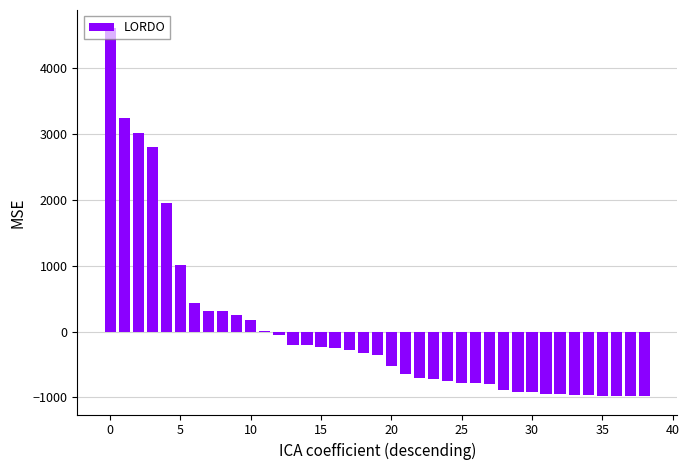

Count the number of categories in the chart.

39